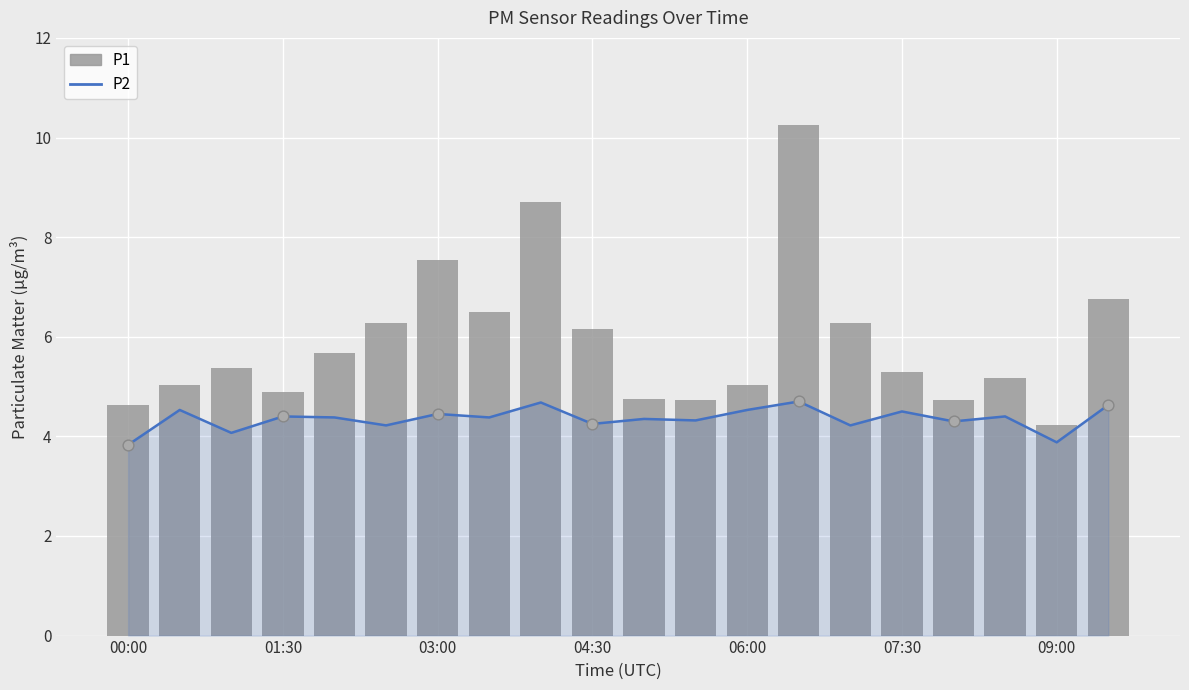

At which category is the sum across all series the highest?

13